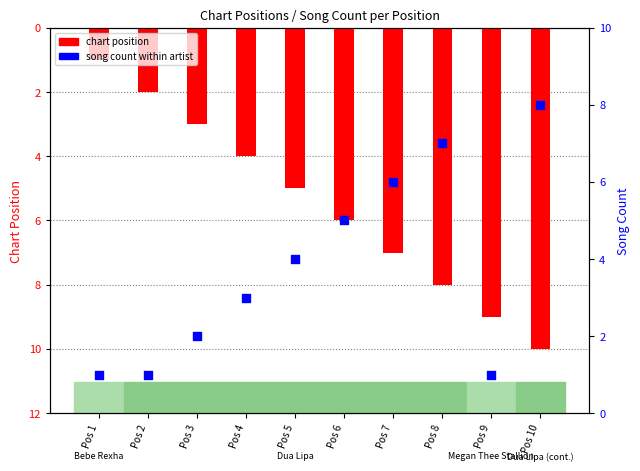

Which series has the largest Y range (max minus min)?

chart position